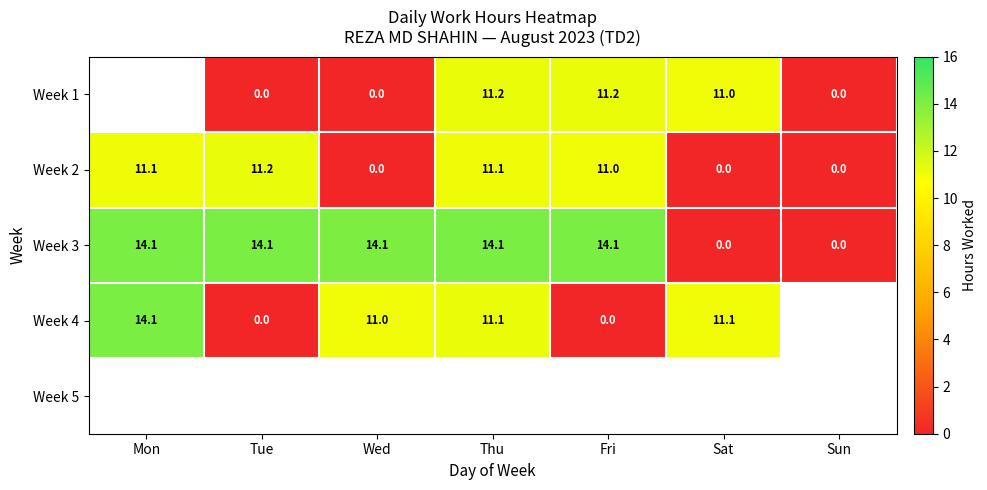

What is the sum of all Week 2 values?

44.4